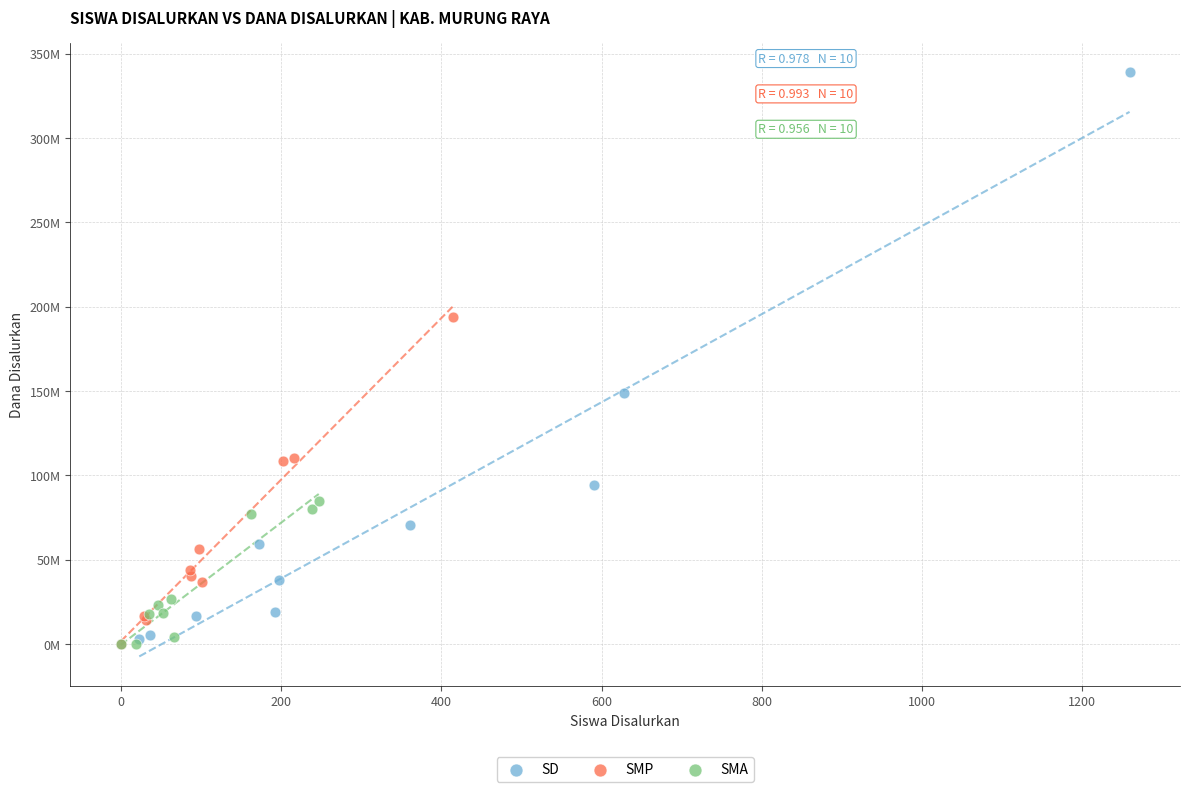

What are all the series names shown in the legend?

SD, SMP, SMA